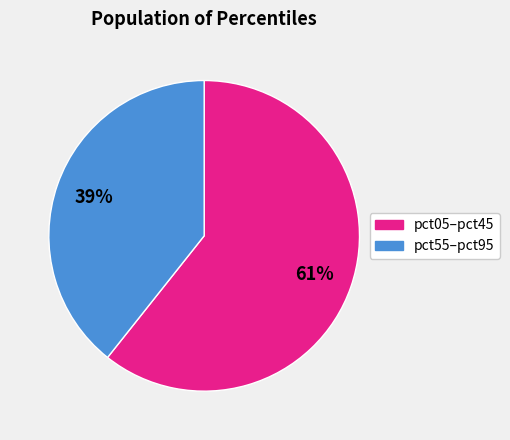

Does any single category account for the majority?

Yes